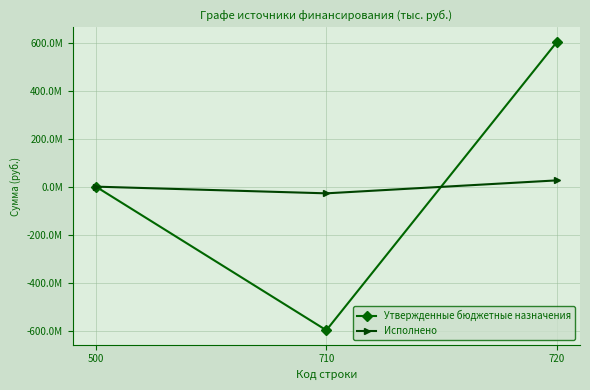

What are all the series names shown in the legend?

Утвержденные бюджетные назначения, Исполнено